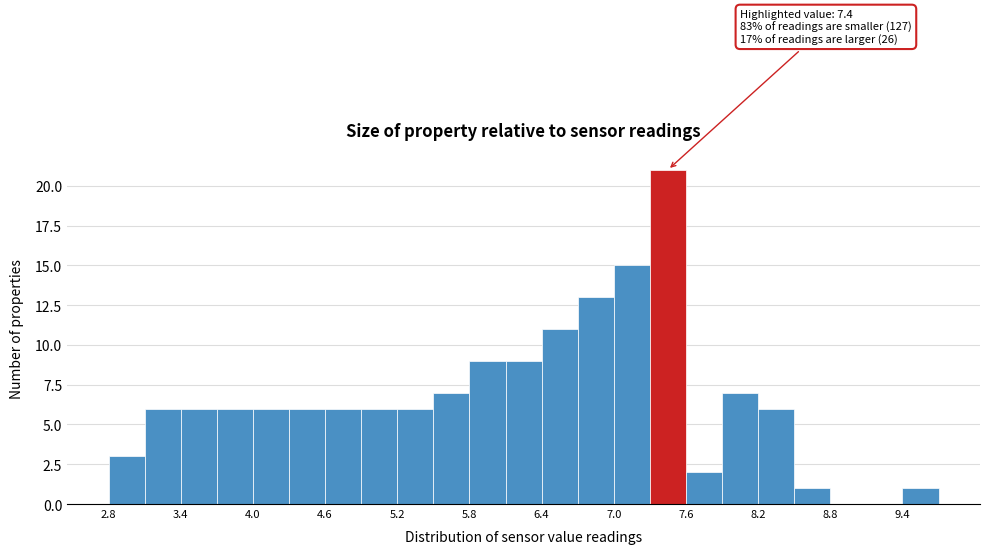

Around what value on the x-axis is the tallest bar? Give the approximate position of its centre, as read against the axis.

7.5